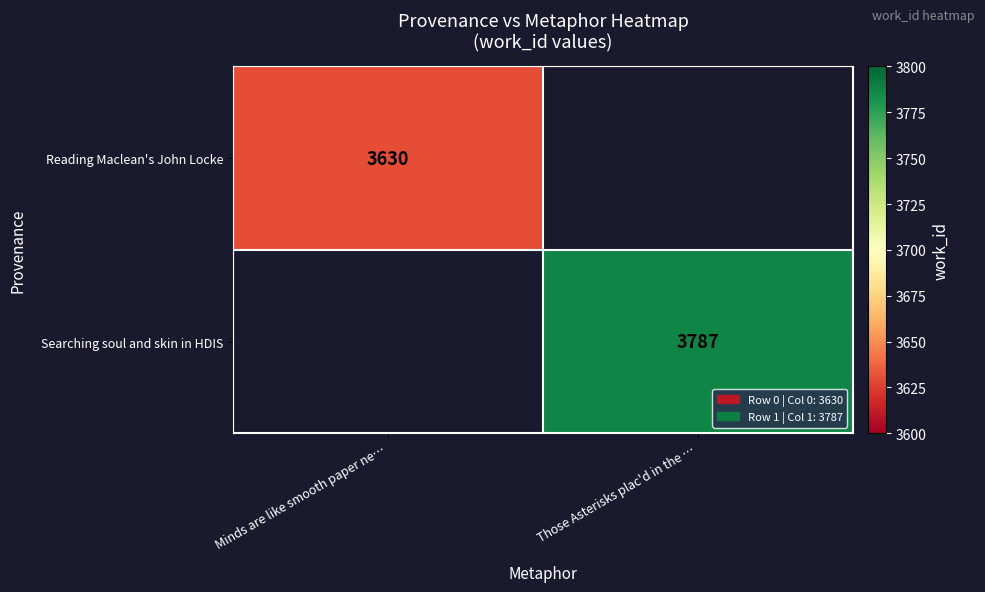

Is the value of Searching soul and skin in HDIS at Those Asterisks plac'd in the … greater than the value of Reading Maclean's John Locke at Minds are like smooth paper ne…?

Yes